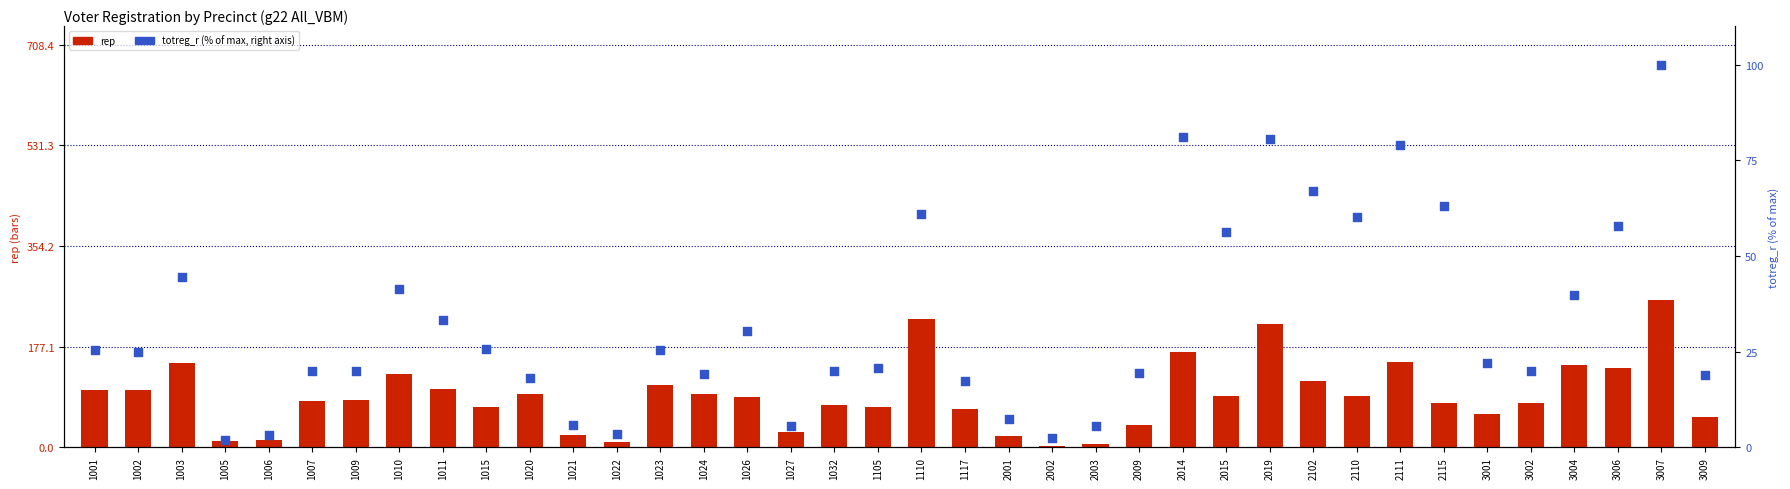

Is the value of rep at 1105 greater than the value of totreg_r (% of max) at 1026?

Yes